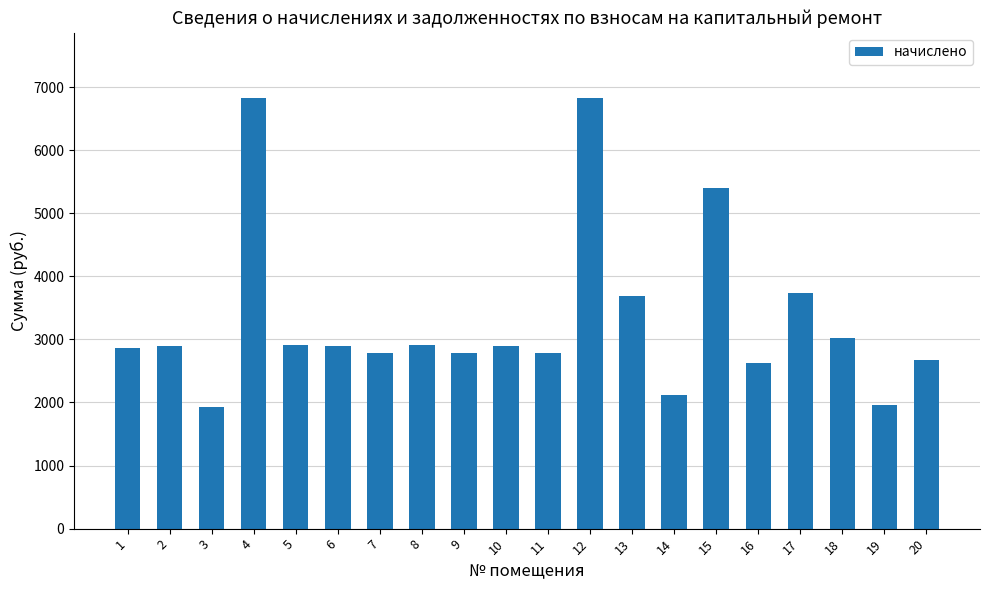

True or false: the data shows 3710.9 at 9.

False